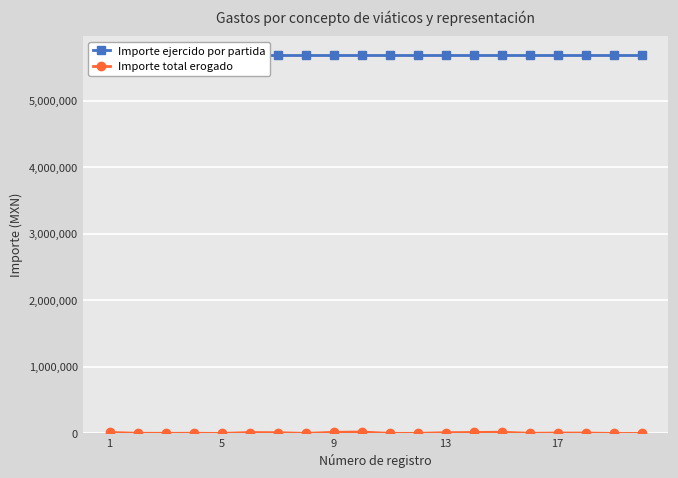

Reading left to right, extract all data points from this chart.

Importe ejercido por partida: 5689264.0	5689265.0	5689266.0	5689267.0	5689268.0	5689269.0	5689270.0	5689271.0	5689272.0	5689273.0	5689274.0	5689275.0	5689276.0	5689277.0	5689278.0	5689279.0	5689280.0	5689281.0	5689282.0	5689283.0
Importe total erogado: 15065.0	2550.0	1850.0	2600.0	300.0	13725.4	11792.8	1000.0	16669.0	21383.4	1470.0	1381.5	11801.4	14428.5	18335.0	2450.0	6360.4	6268.0	300.0	300.0